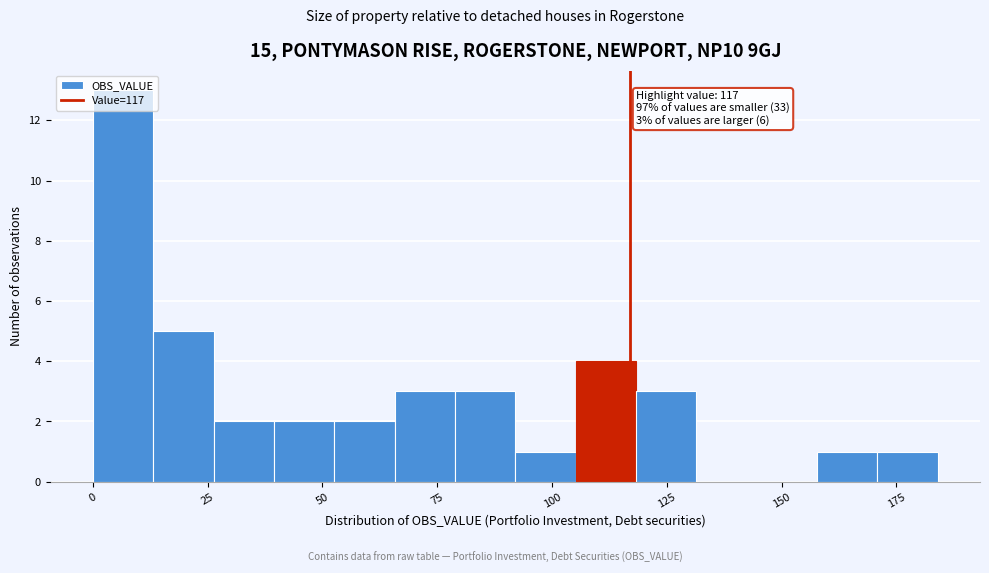

Around what value on the x-axis is the tallest bar? Give the approximate position of its centre, as read against the axis.

5